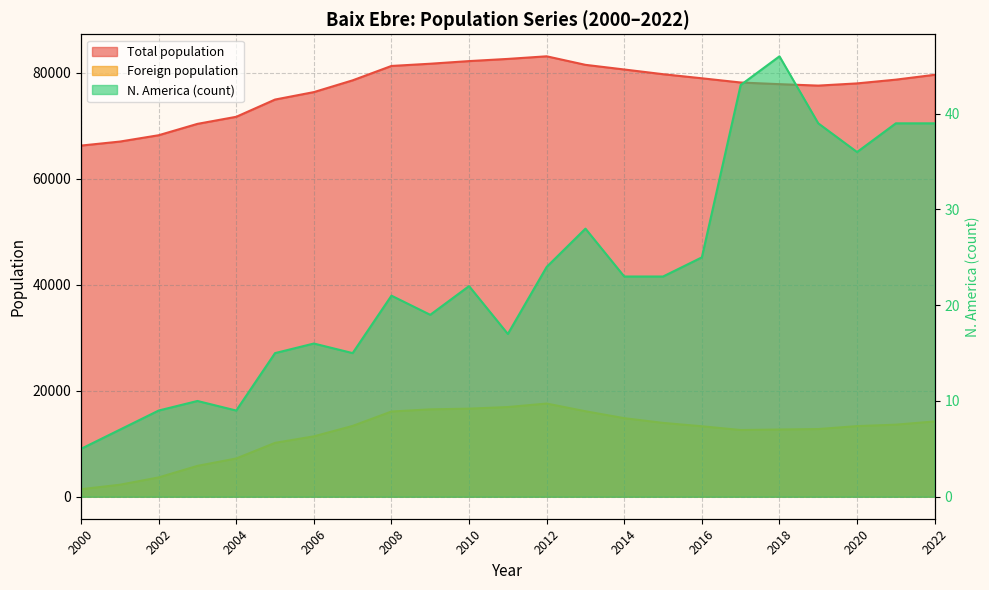

What is the approximate value of N. America (count) at 2022?

39